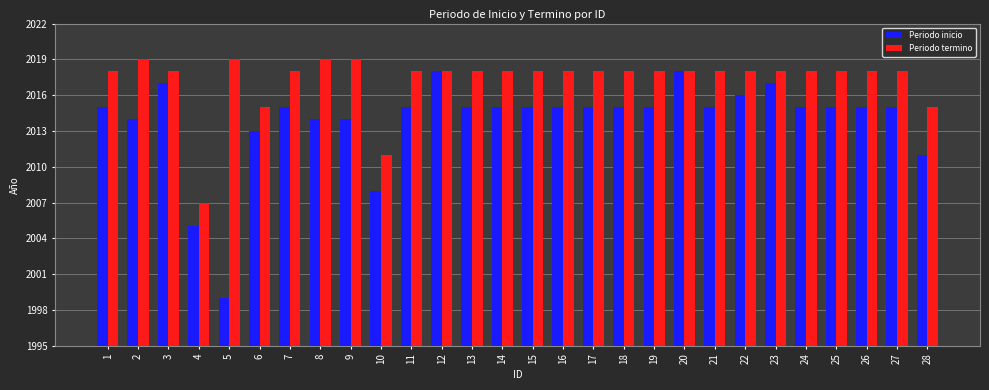

At 11, list the series in order from smallest to largest.

Periodo inicio, Periodo termino